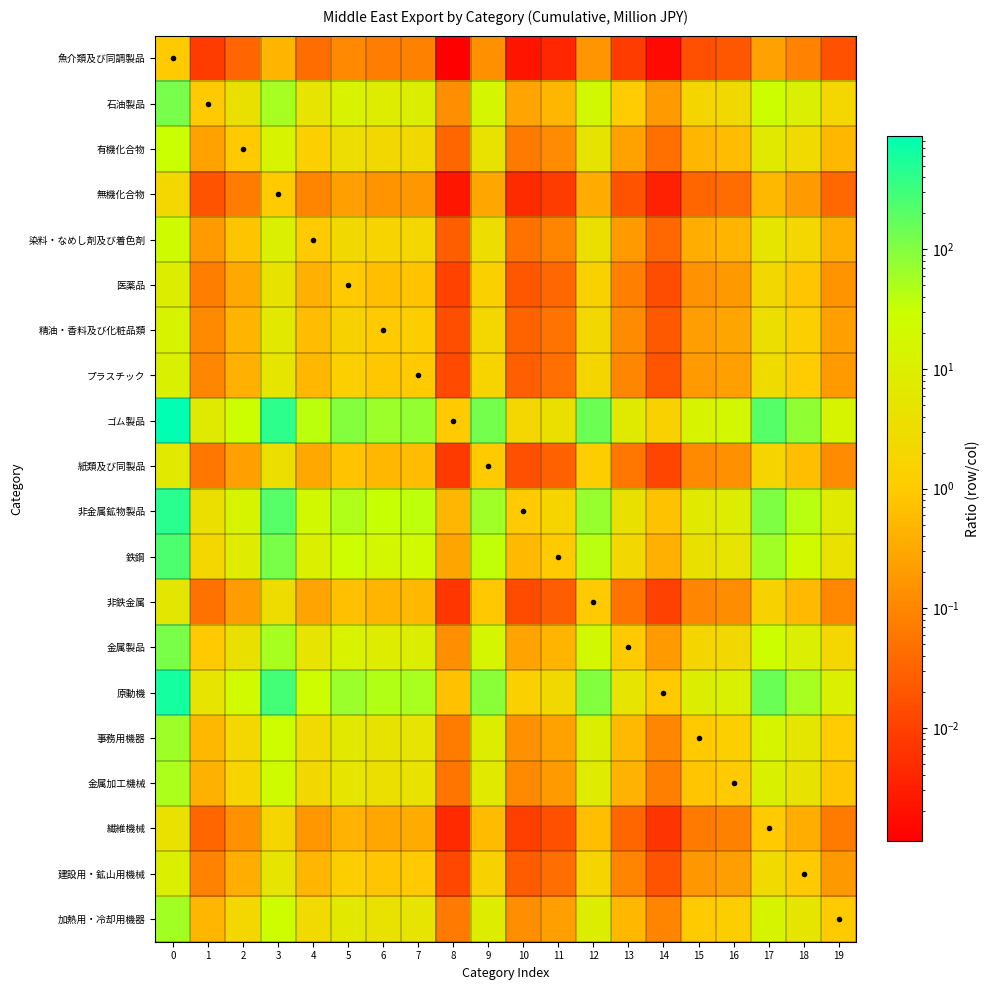

How many data points does each series have?

20